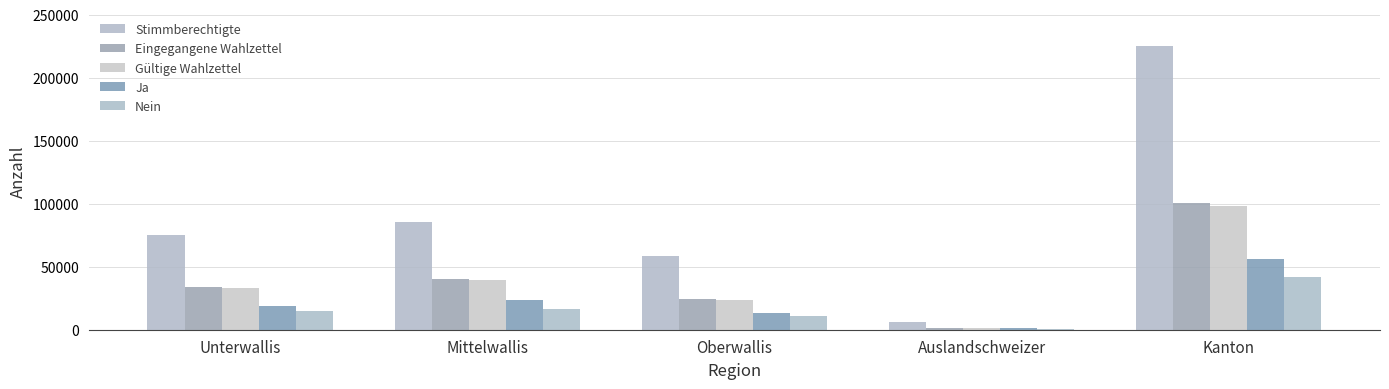

How many groups of bars are there?

5